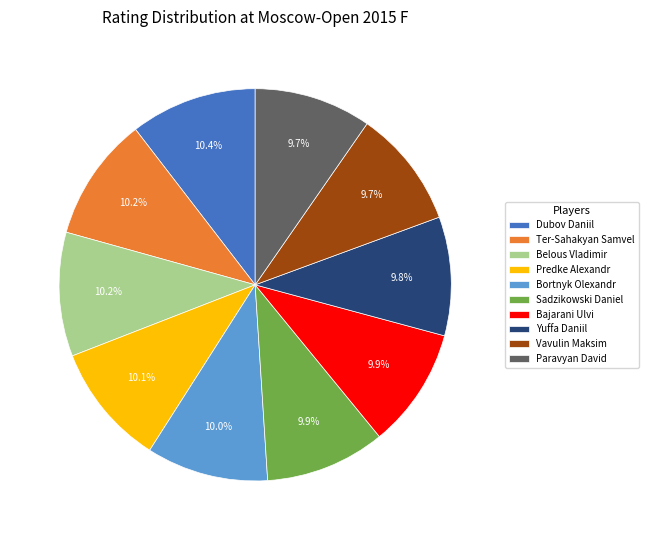

Does any single category account for the majority?

No